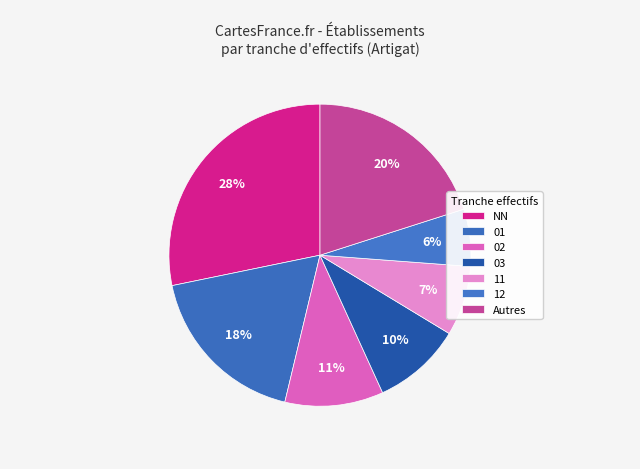

How many slices are in this pie chart?

7